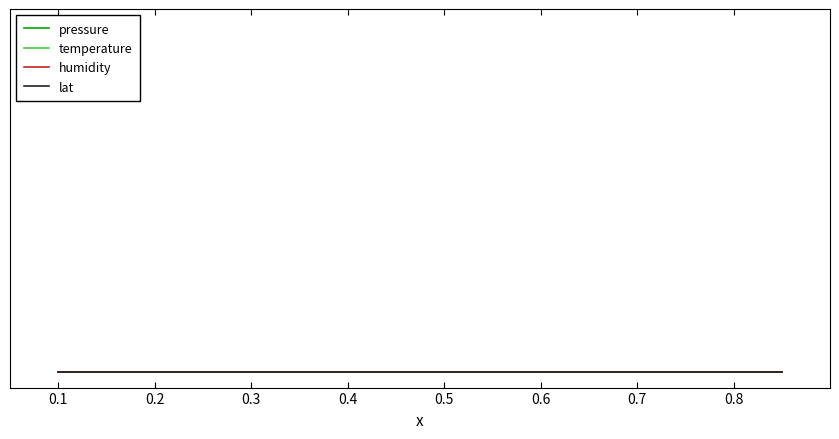

True or false: temperature and lat cross at least once.

False